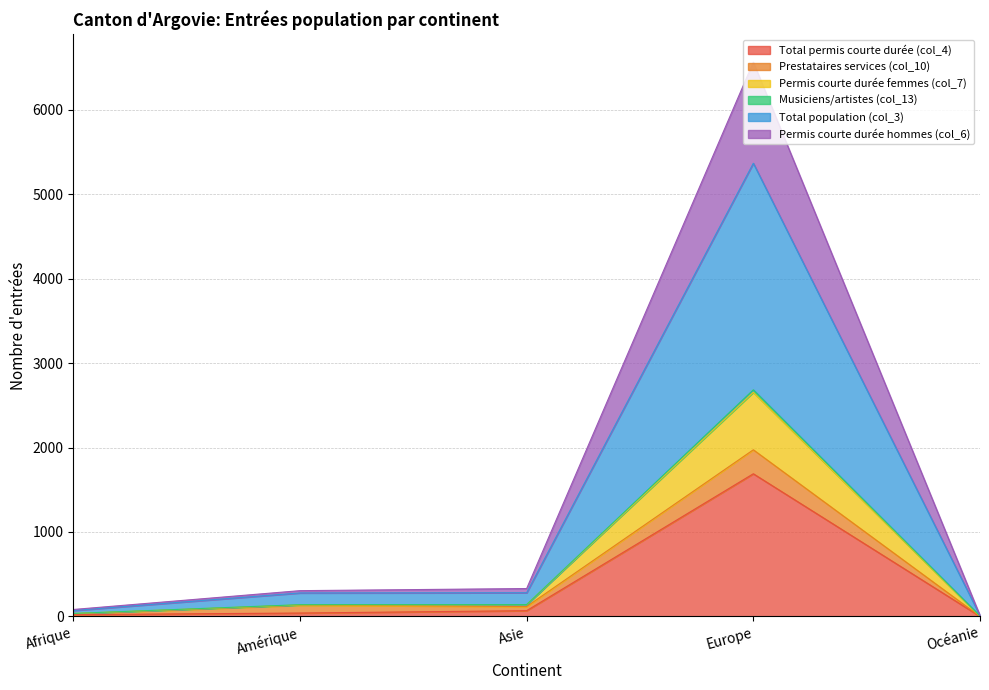

Which category has the highest value in the Total permis courte durée (col_4) series?

Europe